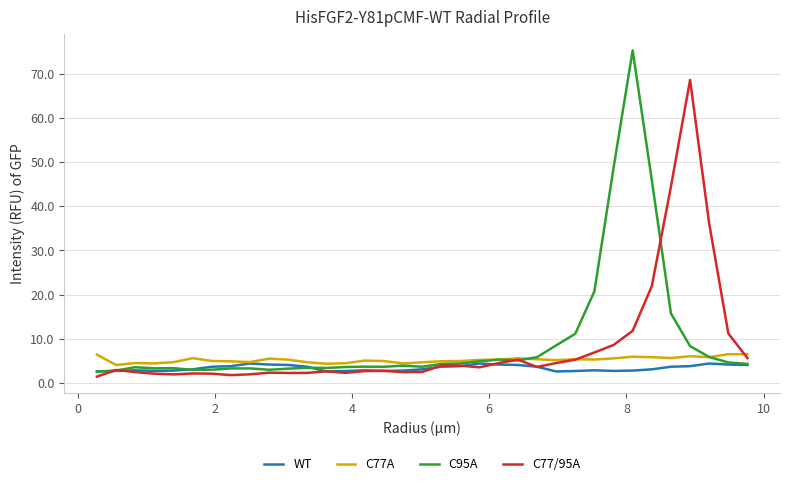

Which series has the largest total across all categories?

C95A